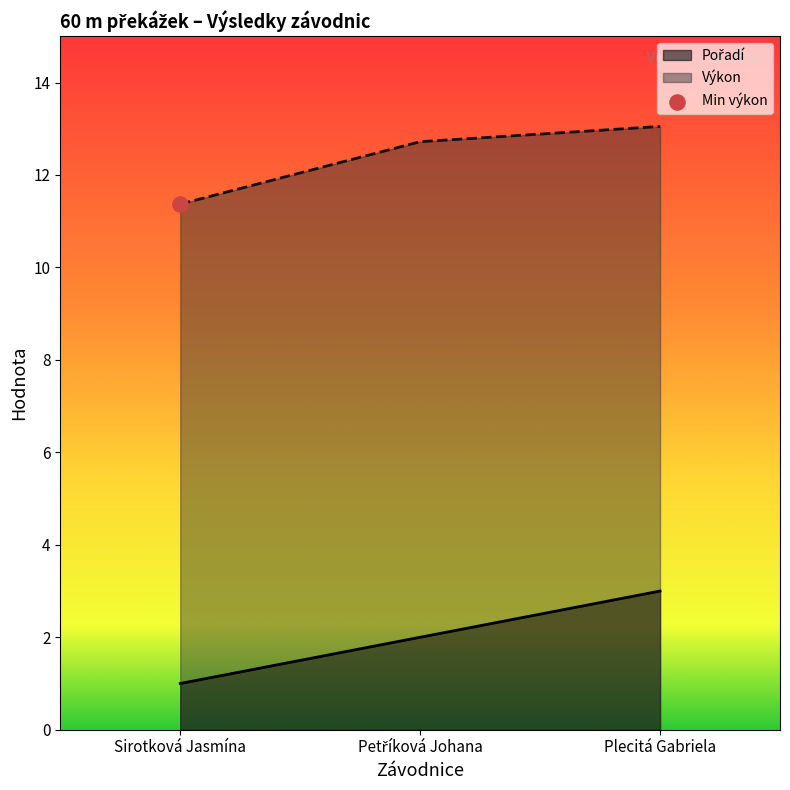

What is the total value across all series at Petříková Johana?

14.7